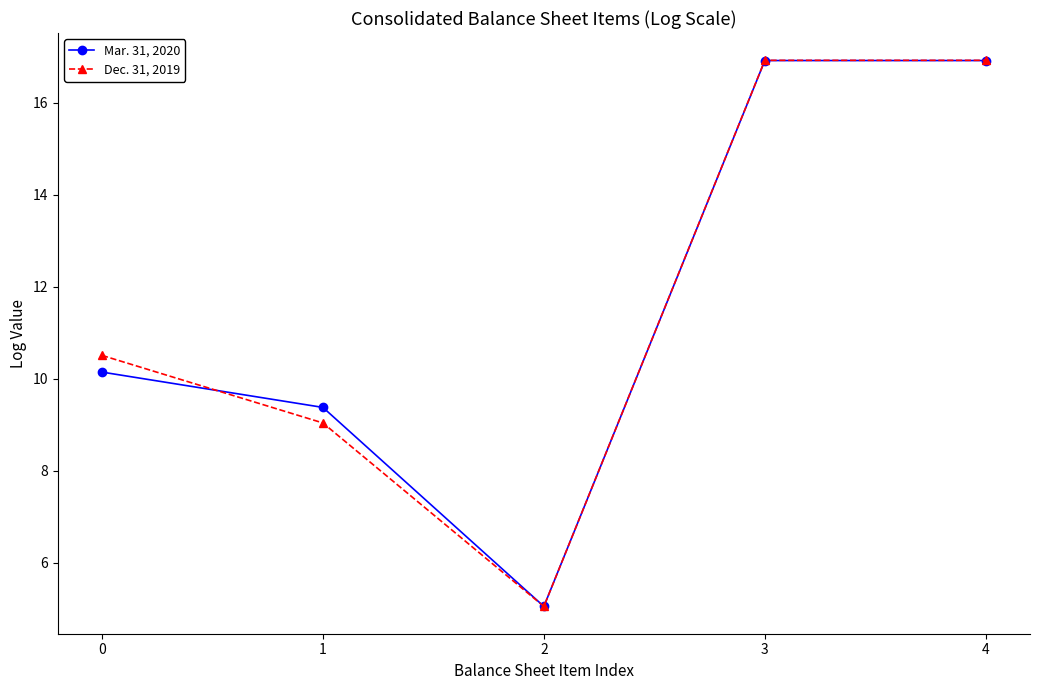

Reading left to right, extract all data points from this chart.

Mar. 31, 2020: 10.1	9.4	5.0	16.9	16.9
Dec. 31, 2019: 10.5	9.0	5.0	16.9	16.9